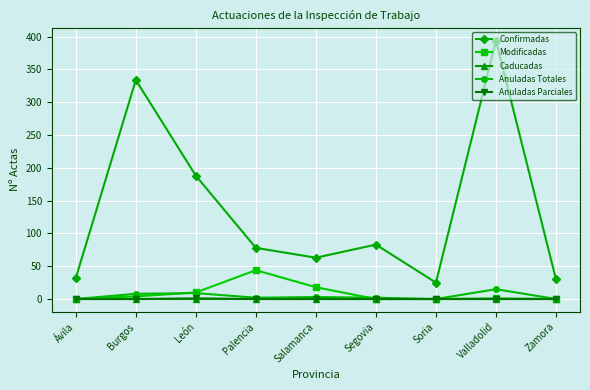

The value of Anuladas Parciales at Palencia is 0. True or false?

True